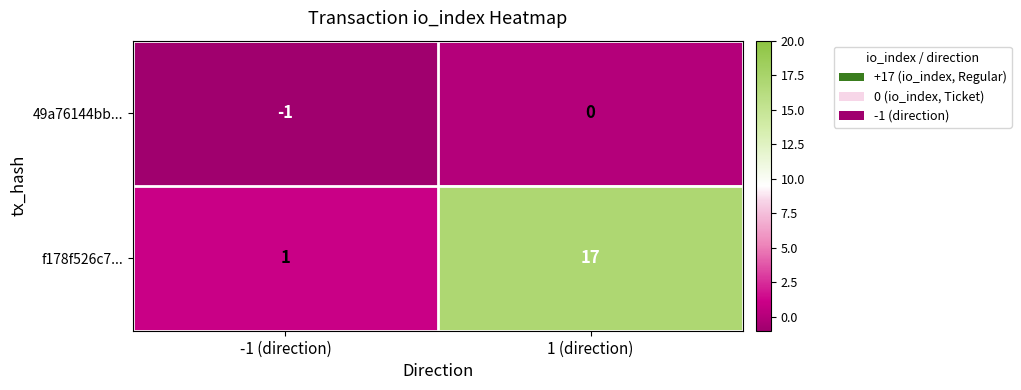

What is the total value across all series at 1 (direction)?

17